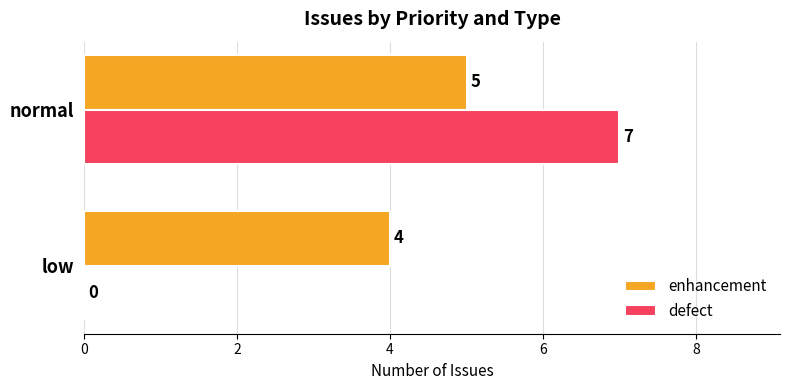

At which category is the sum across all series the highest?

normal